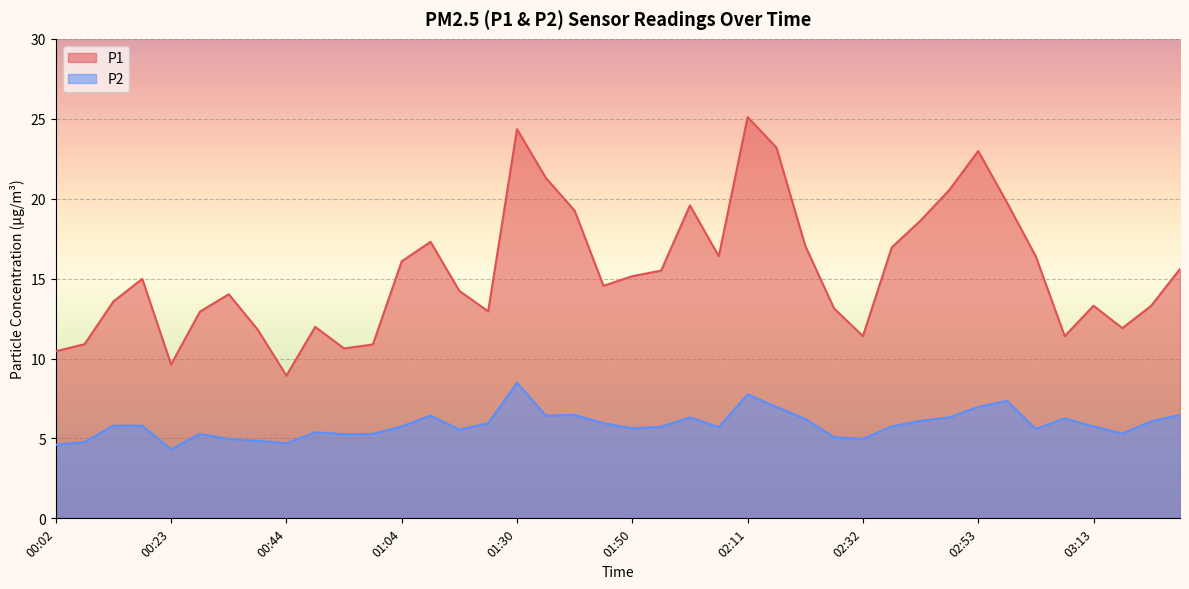

Reading left to right, extract all data points from this chart.

P1: 00:02=10.4	00:08=10.9	00:13=13.6	00:18=15.0	00:23=9.6	00:28=12.9	00:33=14.0	00:38=11.8	00:44=8.9	00:49=12.0	00:54=10.6	00:59=10.9	01:04=16.1	01:09=17.3	01:14=14.2	01:19=12.9	01:30=24.4	01:35=21.3	01:40=19.2	01:45=14.6	01:50=15.2	01:56=15.5	02:01=19.6	02:06=16.4	02:11=25.1	02:16=23.2	02:21=17.1	02:27=13.1	02:32=11.4	02:37=16.9	02:42=18.6	02:47=20.6	02:53=23.0	02:58=19.8	03:03=16.4	03:08=11.4	03:13=13.3	03:18=11.9	03:23=13.3	03:28=15.6
P2: 00:02=4.6	00:08=4.8	00:13=5.8	00:18=5.8	00:23=4.3	00:28=5.3	00:33=5.0	00:38=4.8	00:44=4.7	00:49=5.4	00:54=5.3	00:59=5.3	01:04=5.8	01:09=6.4	01:14=5.5	01:19=6.0	01:30=8.5	01:35=6.4	01:40=6.5	01:45=6.0	01:50=5.6	01:56=5.7	02:01=6.3	02:06=5.7	02:11=7.8	02:16=7.0	02:21=6.2	02:27=5.1	02:32=5.0	02:37=5.8	02:42=6.1	02:47=6.3	02:53=7.0	02:58=7.3	03:03=5.6	03:08=6.2	03:13=5.8	03:18=5.3	03:23=6.1	03:28=6.5